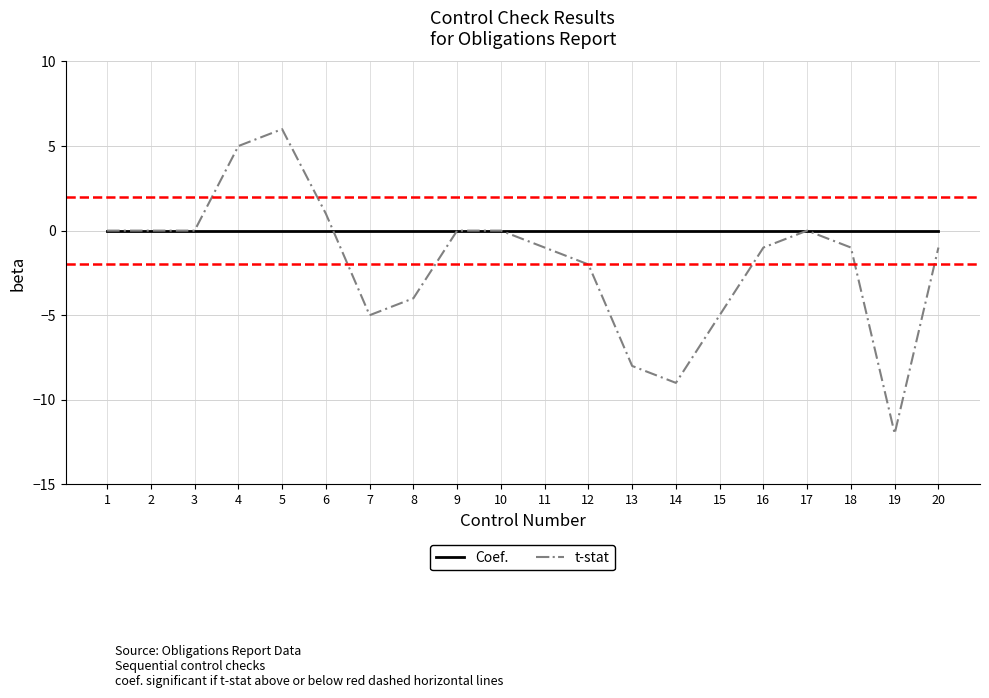

What is the greatest value displayed?

6